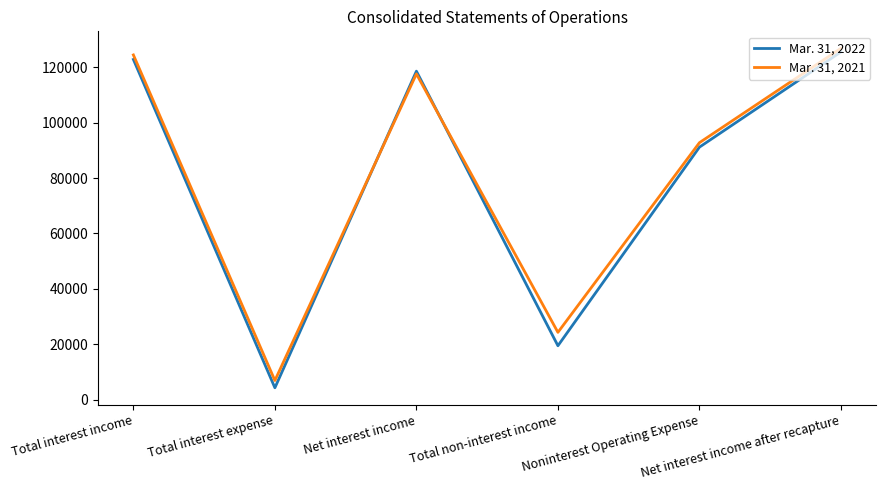

Does the chart have visible grid lines?

No